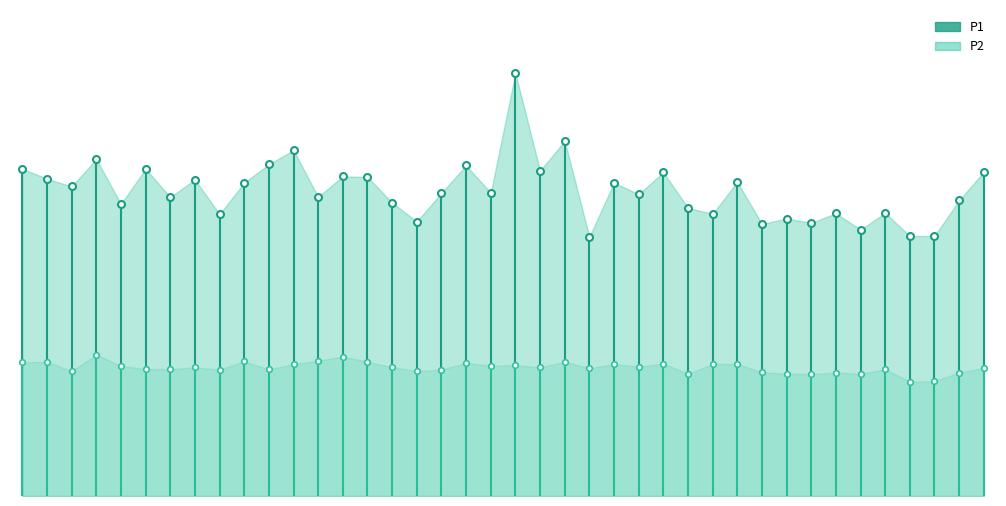

Rank the series at 00:53 from lowest to highest value.

P2, P1